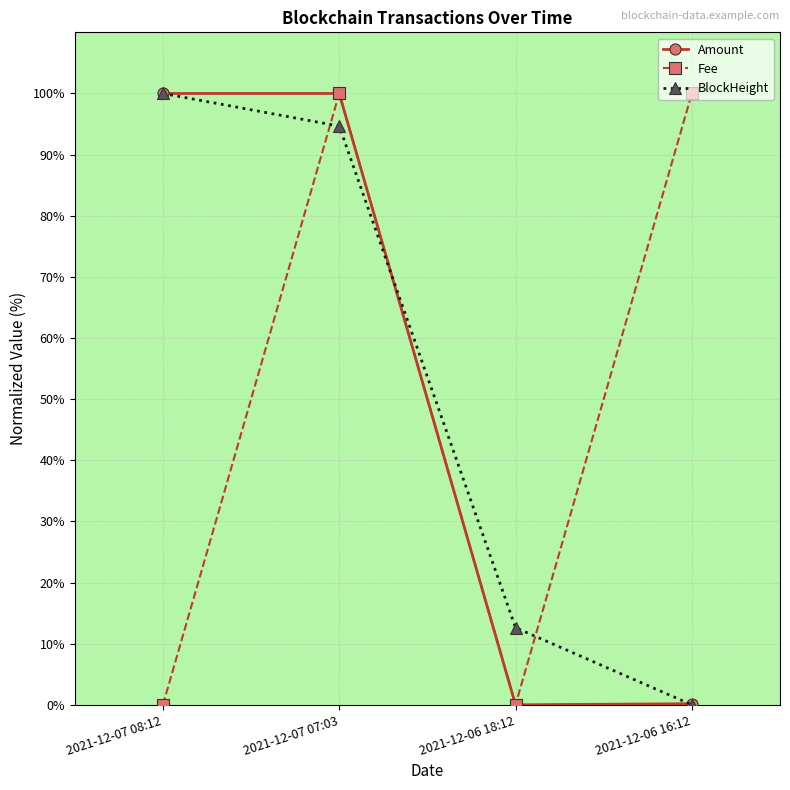

What position from the right is 2021-12-06 18:12?

2